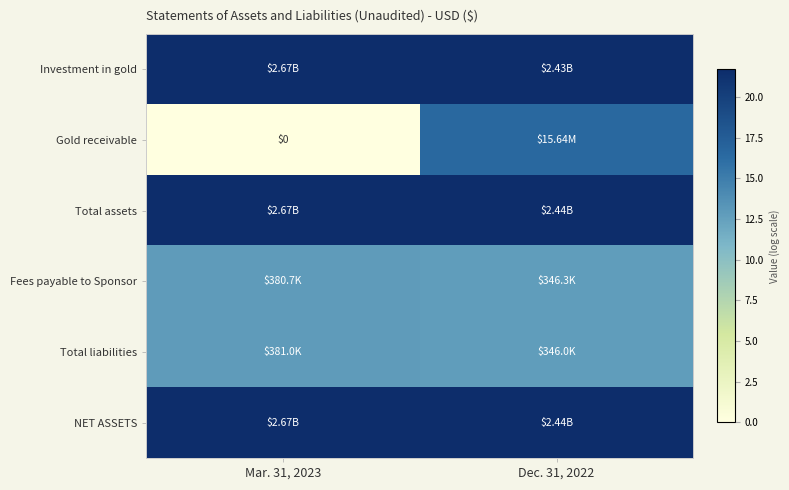

What is the spread (max minus min) of values at Dec. 31, 2022?

8.9